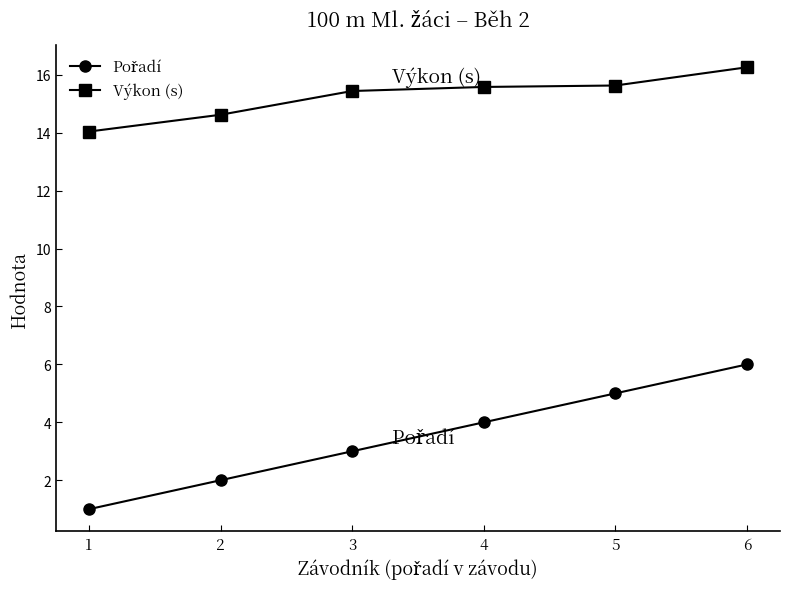

What is the average value of the Výkon (s) series?

15.3